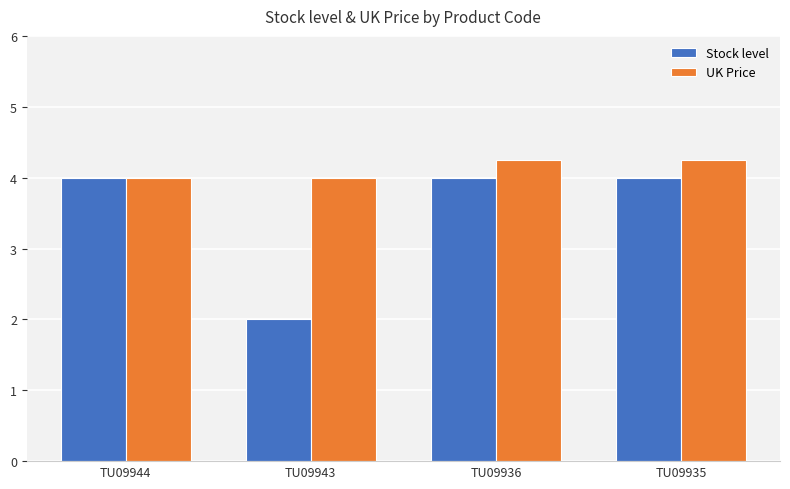

What is the maximum value for Stock level?

4.0